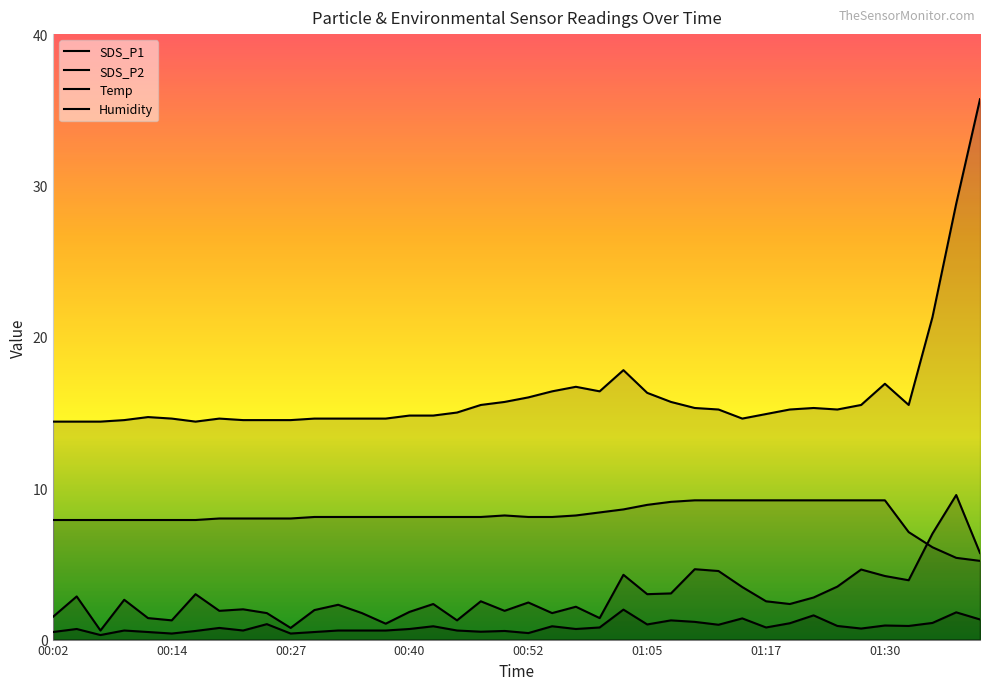

At how many categories does at least one series exceed 7?

40